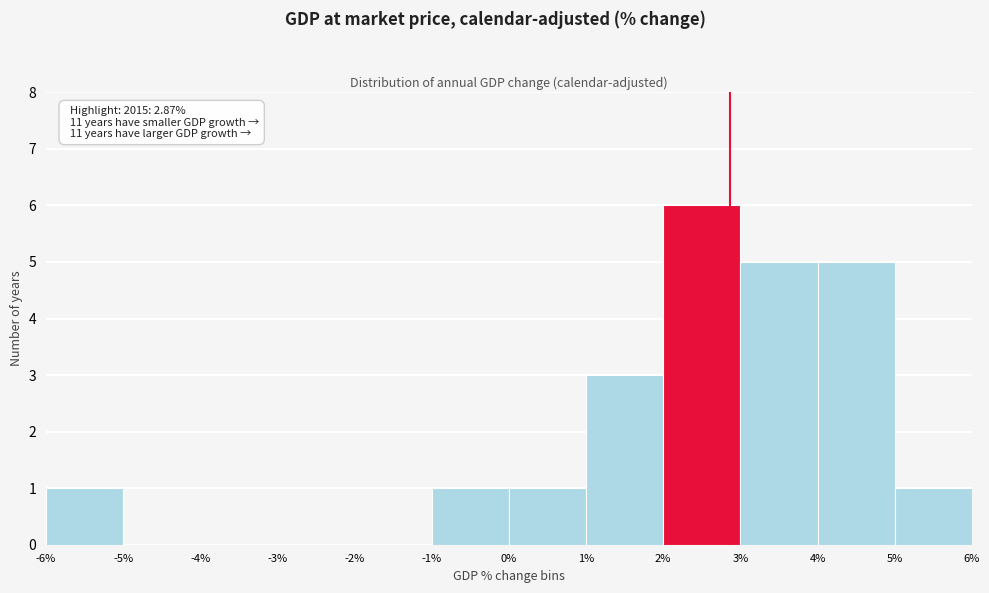

Over which range of the x-axis is the bar tallest?

2% to 3%